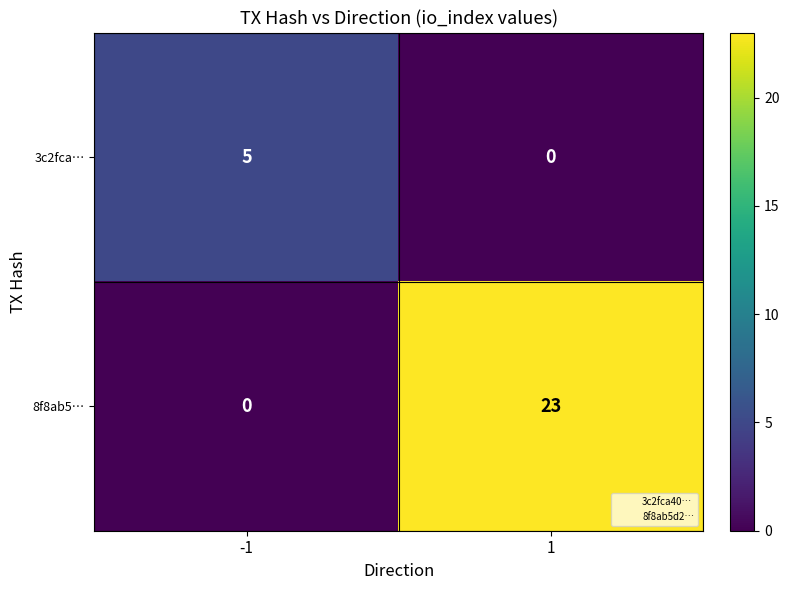

Reading right to left, extract all data points from this chart.

3c2fca…: 0	5
8f8ab5…: 23	0